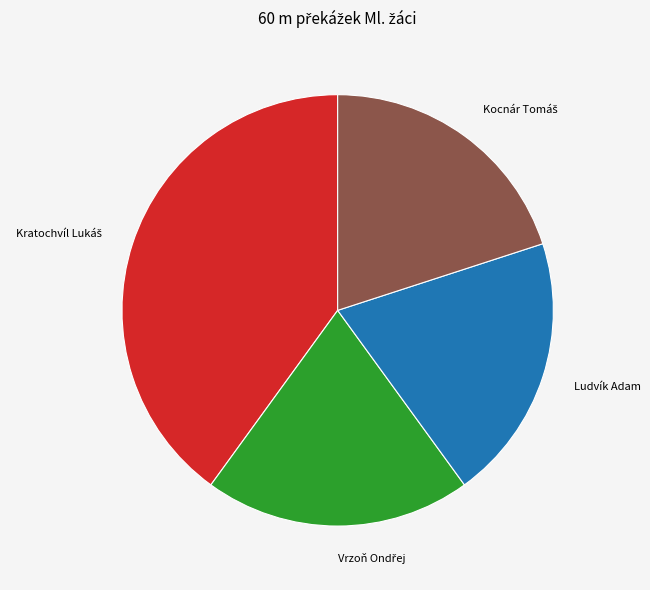

True or false: Ludvík Adam accounts for 20% of the total.

True